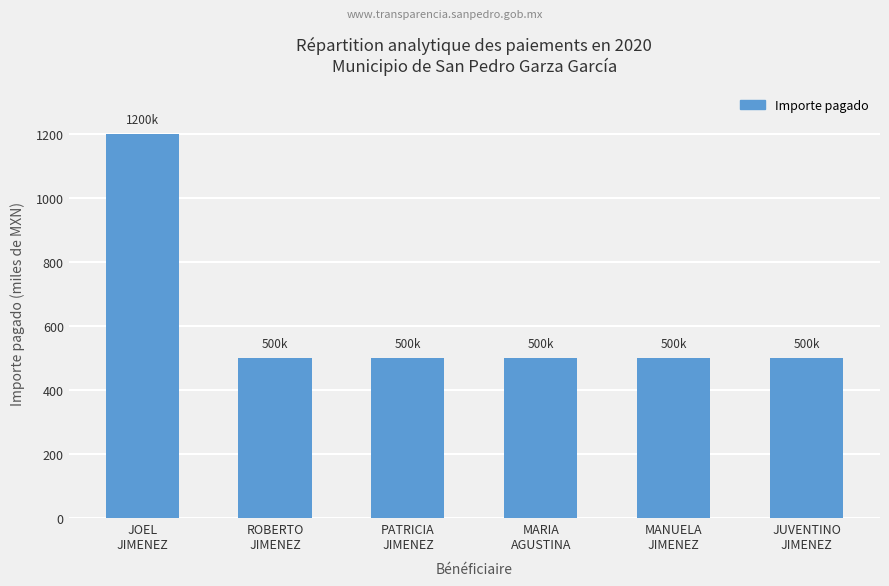

What is the average value?

617